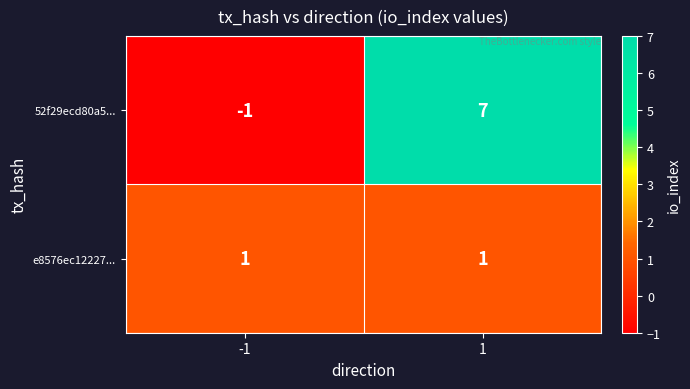

Reading left to right, what are all the values shown in this chart?

52f29ecd80a5...: -1	7
e8576ec12227...: 1	1